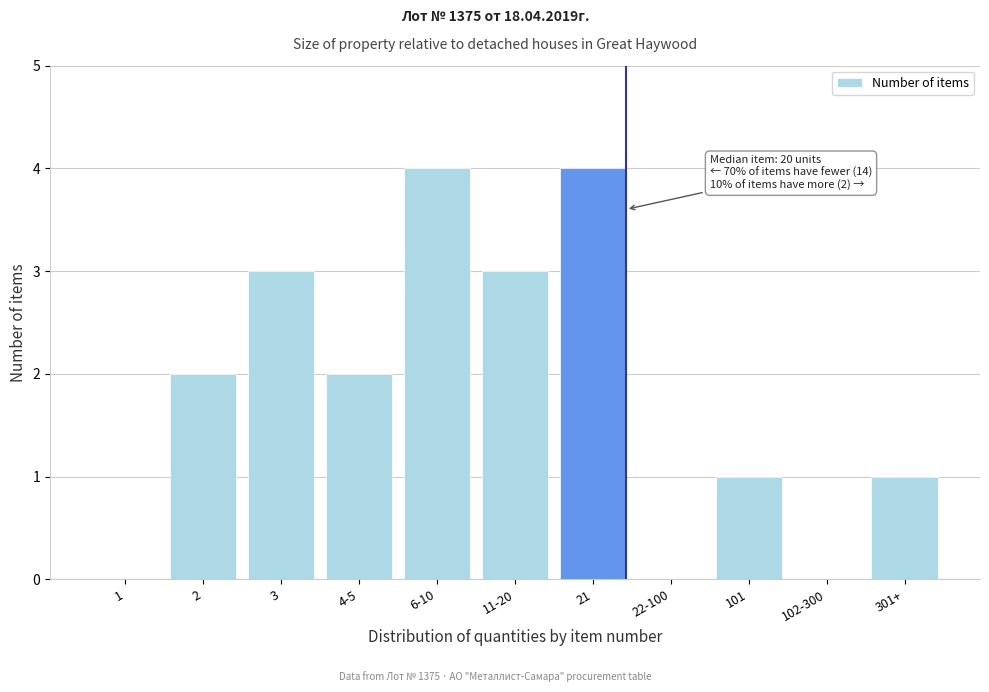

Reading left to right, transcribe all the data shown in this chart.

1=0	2=2	3=3	4-5=2	6-10=4	11-20=3	21=4	22-100=0	101=1	102-300=0	301+=1